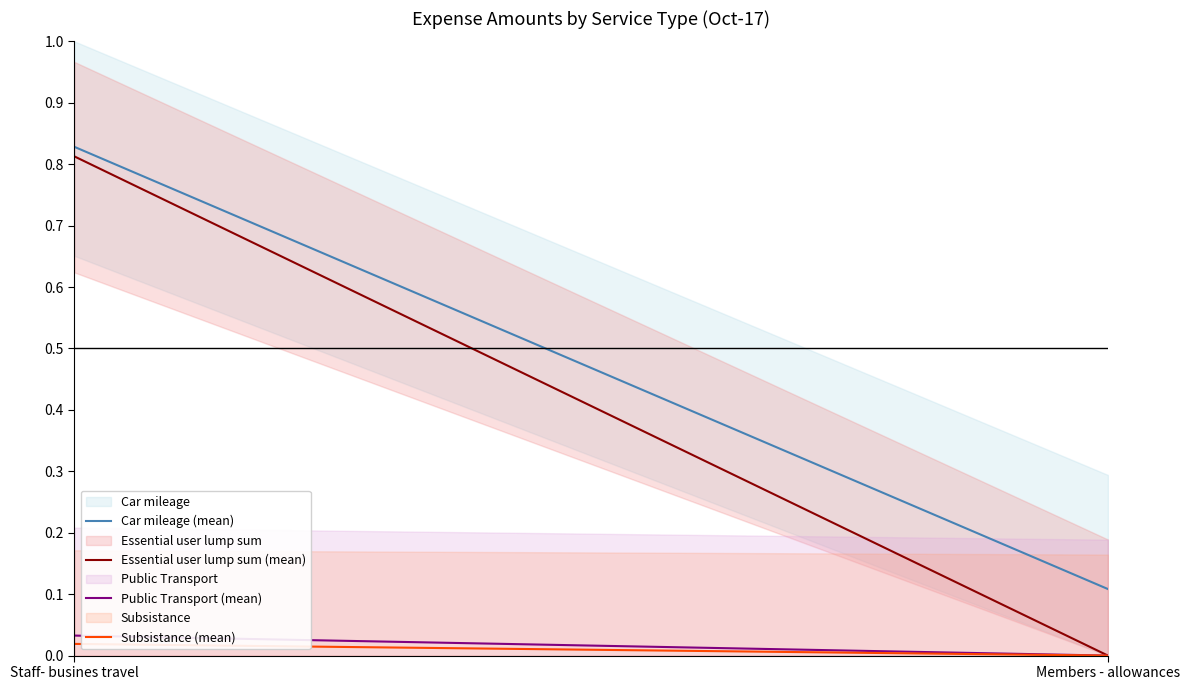

What is the average value of the Car mileage (mean) series?

0.5